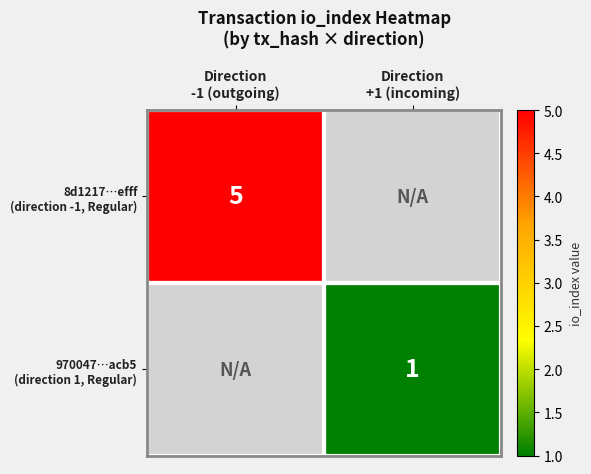

Count the number of data series in this chart.

2